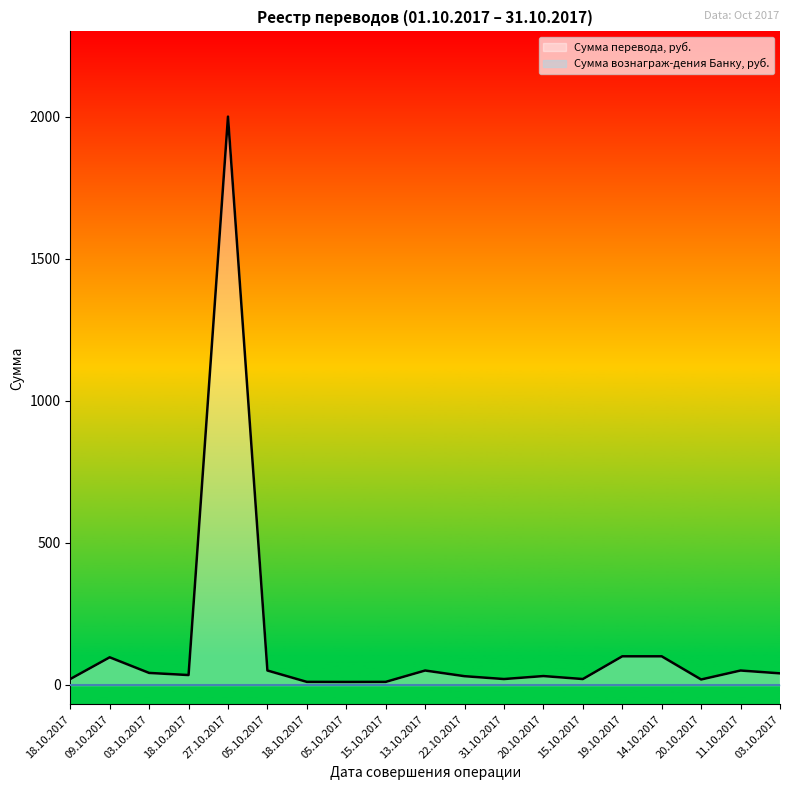

What is the ratio of the value at 15.10.2017 to the value at 11.10.2017?

0.2